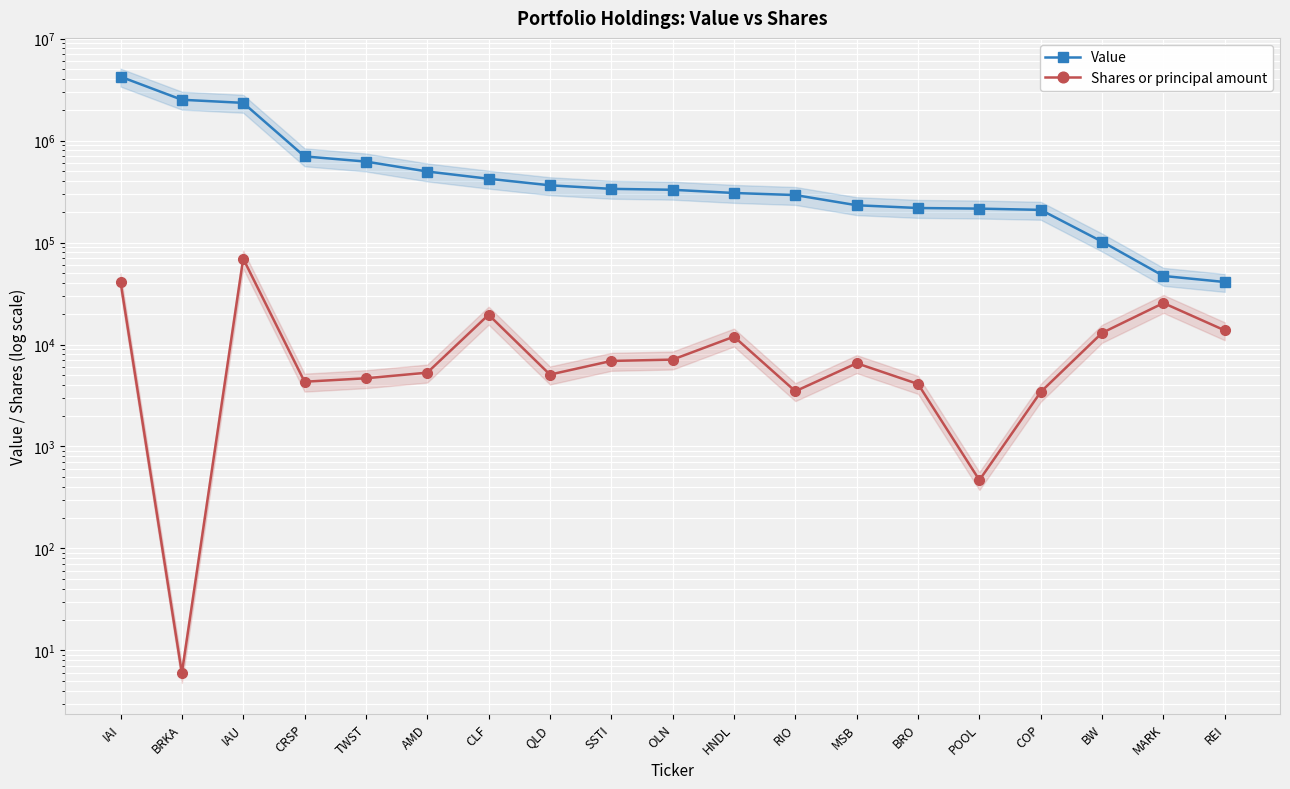

Is it true that Value equals 364000 at QLD?

True